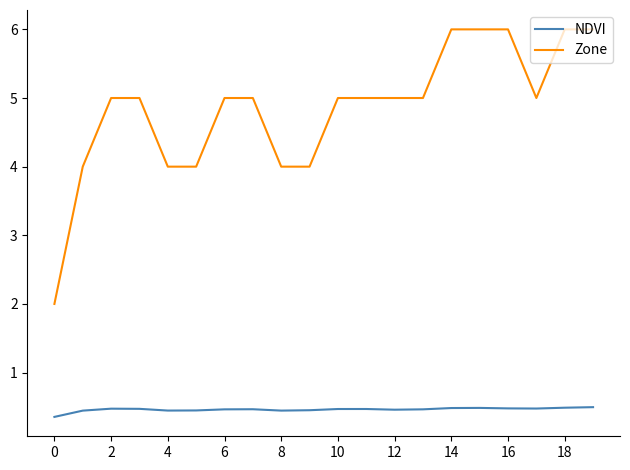

Rank the series by their maximum value, from highest to lowest.

Zone, NDVI